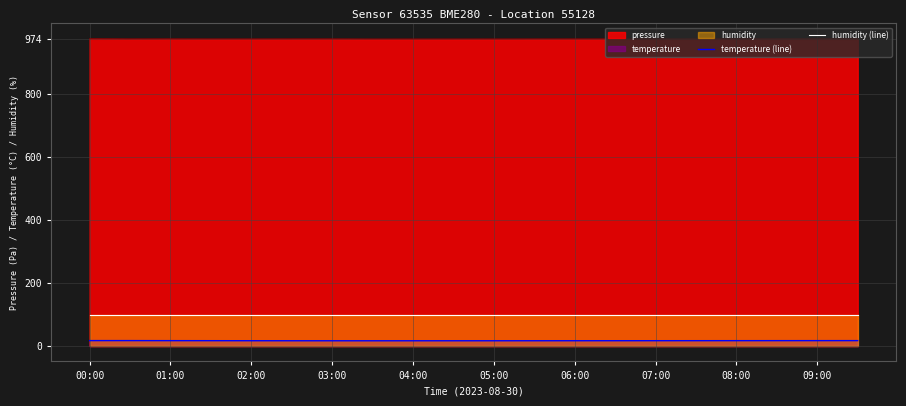

In temperature (line), how many points are lower than both neighbors (excluding endpoints)?

1